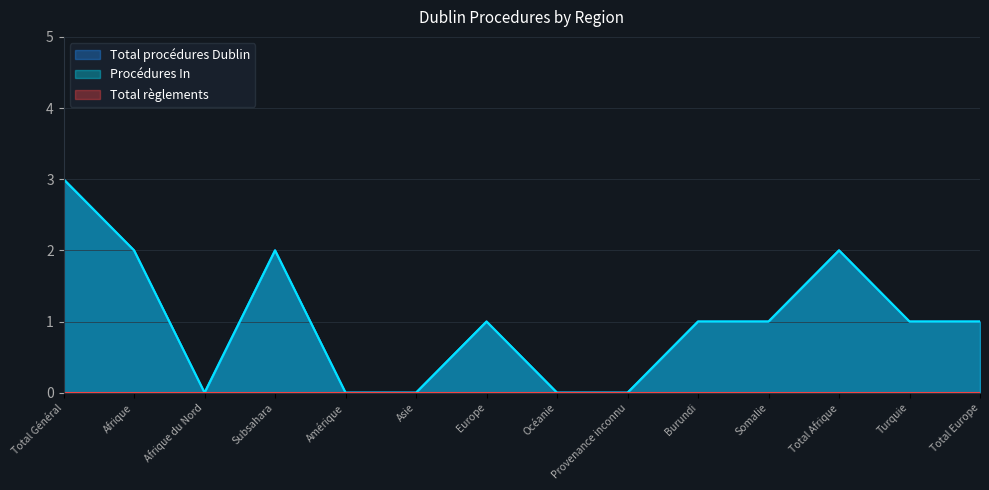

At which label does Total procédures Dublin first exceed 1?

Total Général